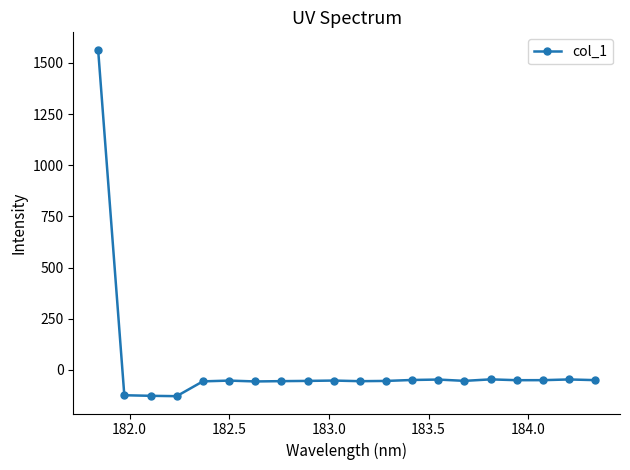

True or false: there are more than 0 points higher than both neighbors.

True